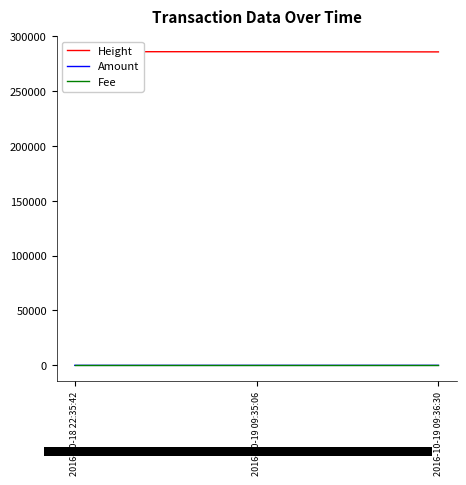

What is the difference between the Height values at 2016-10-19 09:36:30 and 2016-10-19 09:35:06?

165